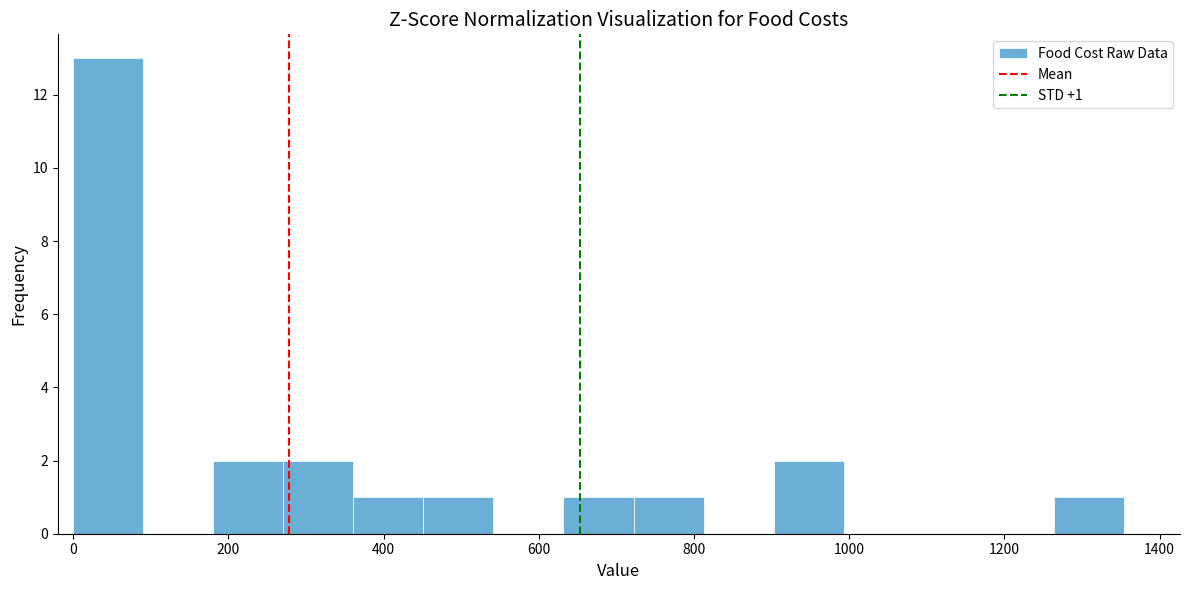

Over which range of the x-axis is the bar tallest?

0 to 100